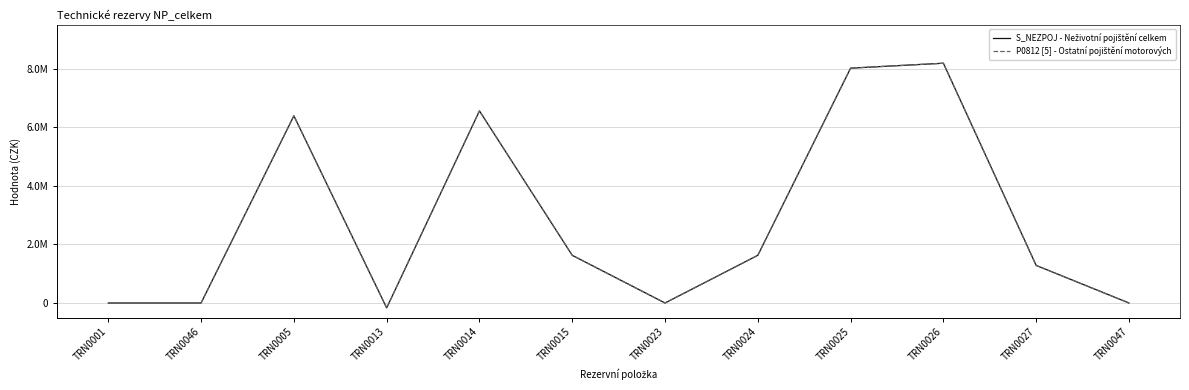

True or false: S_NEZPOJ - Neživotní pojištění celkem and P0812 [5] - Ostatní pojištění motorových cross at least once.

False